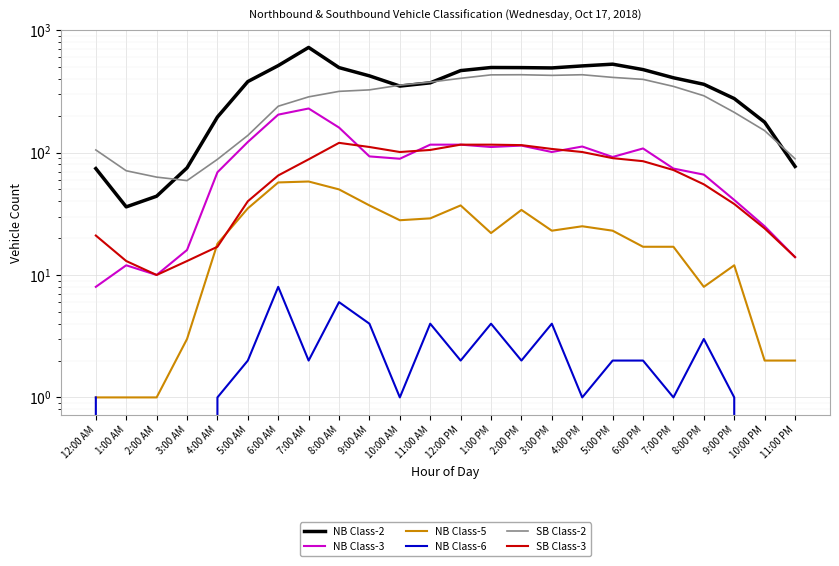

Reading left to right, list all the values displayed in this chart.

NB Class-2: 12:00 AM=74	1:00 AM=36	2:00 AM=44	3:00 AM=75	4:00 AM=195	5:00 AM=380	6:00 AM=513	7:00 AM=722	8:00 AM=494	9:00 AM=423	10:00 AM=349	11:00 AM=371	12:00 PM=467	1:00 PM=495	2:00 PM=494	3:00 PM=491	4:00 PM=510	5:00 PM=527	6:00 PM=476	7:00 PM=408	8:00 PM=361	9:00 PM=276	10:00 PM=177	11:00 PM=77
NB Class-3: 12:00 AM=8	1:00 AM=12	2:00 AM=10	3:00 AM=16	4:00 AM=69	5:00 AM=122	6:00 AM=204	7:00 AM=229	8:00 AM=160	9:00 AM=93	10:00 AM=89	11:00 AM=116	12:00 PM=116	1:00 PM=111	2:00 PM=114	3:00 PM=101	4:00 PM=112	5:00 PM=92	6:00 PM=108	7:00 PM=74	8:00 PM=66	9:00 PM=41	10:00 PM=25	11:00 PM=14
NB Class-5: 12:00 AM=1	1:00 AM=1	2:00 AM=1	3:00 AM=3	4:00 AM=18	5:00 AM=35	6:00 AM=57	7:00 AM=58	8:00 AM=50	9:00 AM=37	10:00 AM=28	11:00 AM=29	12:00 PM=37	1:00 PM=22	2:00 PM=34	3:00 PM=23	4:00 PM=25	5:00 PM=23	6:00 PM=17	7:00 PM=17	8:00 PM=8	9:00 PM=12	10:00 PM=2	11:00 PM=2
NB Class-6: 12:00 AM=1	1:00 AM=0	2:00 AM=0	3:00 AM=0	4:00 AM=1	5:00 AM=2	6:00 AM=8	7:00 AM=2	8:00 AM=6	9:00 AM=4	10:00 AM=1	11:00 AM=4	12:00 PM=2	1:00 PM=4	2:00 PM=2	3:00 PM=4	4:00 PM=1	5:00 PM=2	6:00 PM=2	7:00 PM=1	8:00 PM=3	9:00 PM=1	10:00 PM=0	11:00 PM=0
SB Class-2: 12:00 AM=105	1:00 AM=71	2:00 AM=63	3:00 AM=59	4:00 AM=88	5:00 AM=138	6:00 AM=239	7:00 AM=285	8:00 AM=316	9:00 AM=325	10:00 AM=355	11:00 AM=376	12:00 PM=404	1:00 PM=431	2:00 PM=432	3:00 PM=427	4:00 PM=432	5:00 PM=411	6:00 PM=396	7:00 PM=347	8:00 PM=291	9:00 PM=213	10:00 PM=151	11:00 PM=89
SB Class-3: 12:00 AM=21	1:00 AM=13	2:00 AM=10	3:00 AM=13	4:00 AM=17	5:00 AM=40	6:00 AM=65	7:00 AM=88	8:00 AM=120	9:00 AM=111	10:00 AM=101	11:00 AM=105	12:00 PM=116	1:00 PM=116	2:00 PM=115	3:00 PM=107	4:00 PM=101	5:00 PM=90	6:00 PM=85	7:00 PM=72	8:00 PM=55	9:00 PM=38	10:00 PM=24	11:00 PM=14